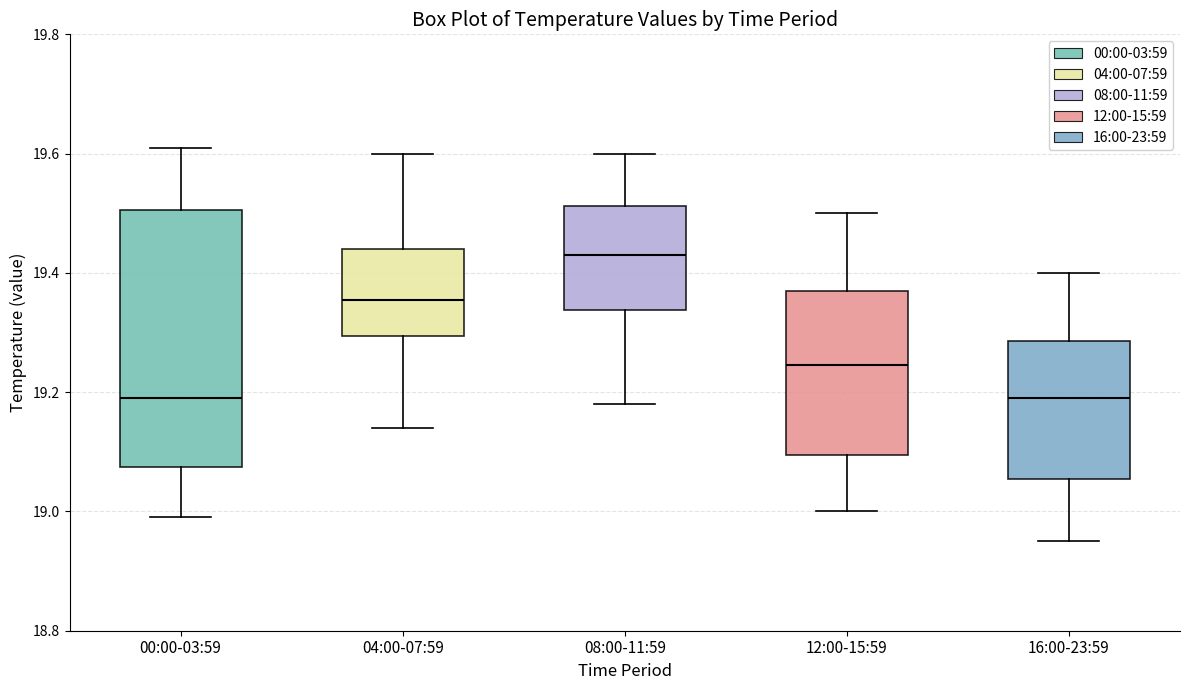

Reading left to right, transcribe this box plot: for each box, give where its median line is, the range the box spans, and where its two whiskers end, as read against the y-axis. The values are not printed on the chart, so give them approximately, as read against the axis.

00:00-03:59: median 19.20, box 19.08 to 19.50, whiskers 19.00 to 19.62
04:00-07:59: median 19.36, box 19.30 to 19.44, whiskers 19.14 to 19.60
08:00-11:59: median 19.44, box 19.34 to 19.52, whiskers 19.18 to 19.60
12:00-15:59: median 19.24, box 19.10 to 19.38, whiskers 19.00 to 19.50
16:00-23:59: median 19.20, box 19.06 to 19.28, whiskers 18.96 to 19.40